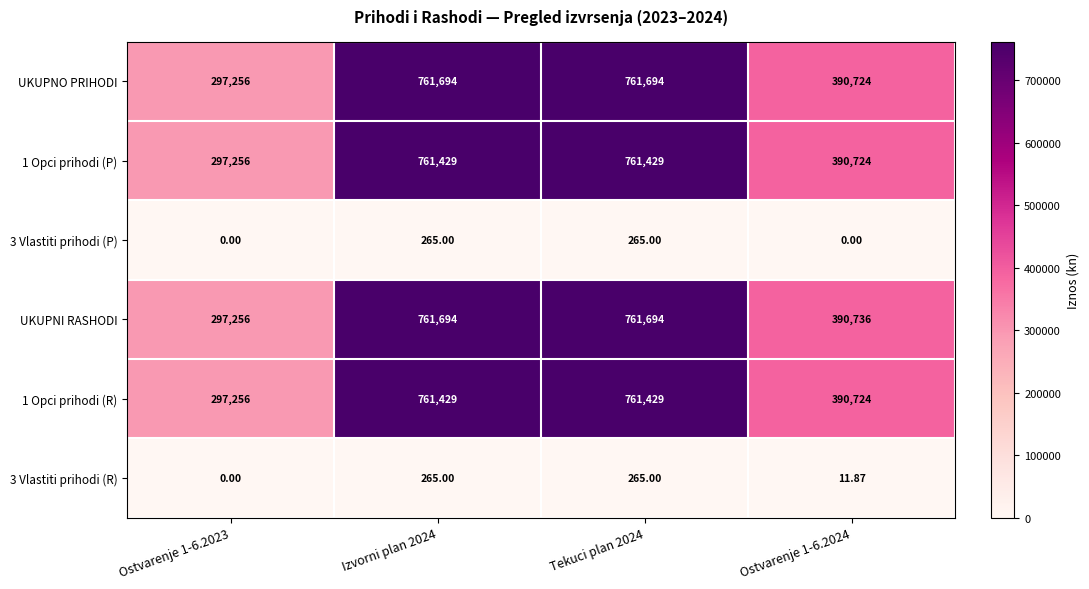

Between Tekuci plan 2024 and Ostvarenje 1-6.2024, which series saw the biggest shift?

UKUPNO PRIHODI